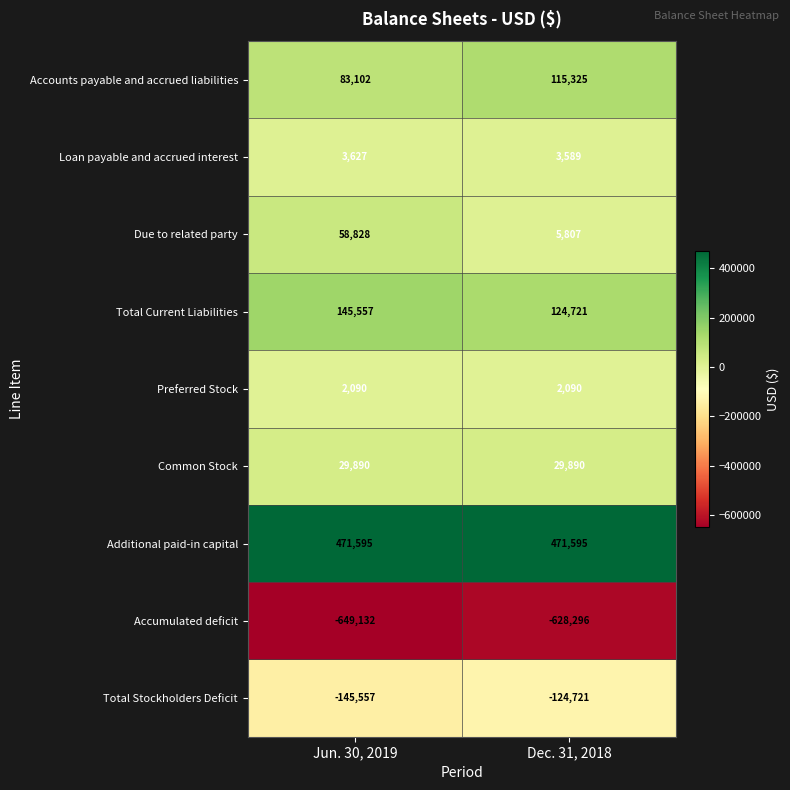

Rank the series at Dec. 31, 2018 from lowest to highest value.

Accumulated deficit, Total Stockholders Deficit, Preferred Stock, Loan payable and accrued interest, Due to related party, Common Stock, Accounts payable and accrued liabilities, Total Current Liabilities, Additional paid-in capital